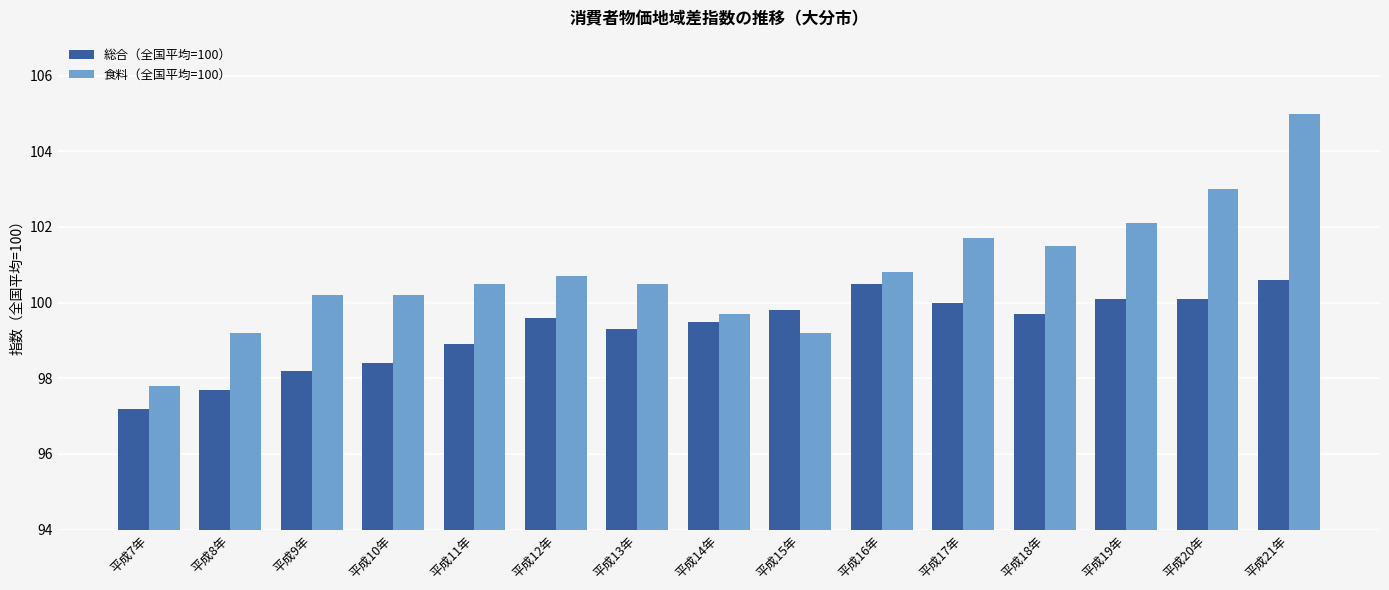

Which category has the highest value across all series?

平成21年